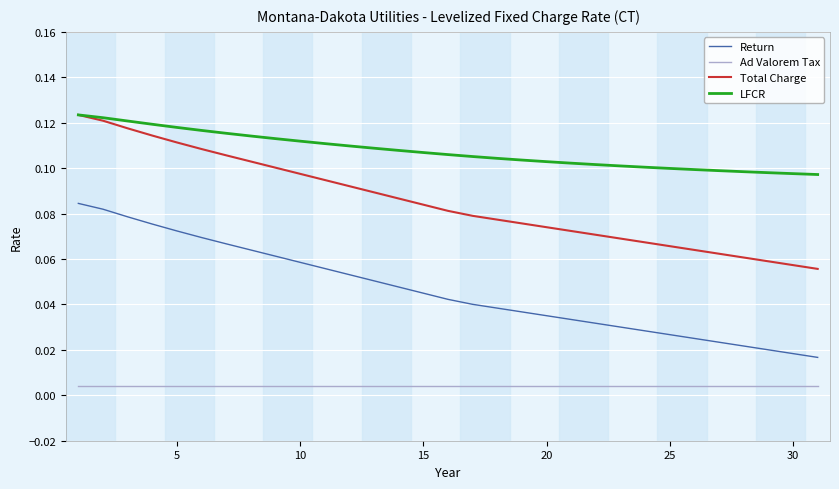

Which series has the largest total across all categories?

LFCR